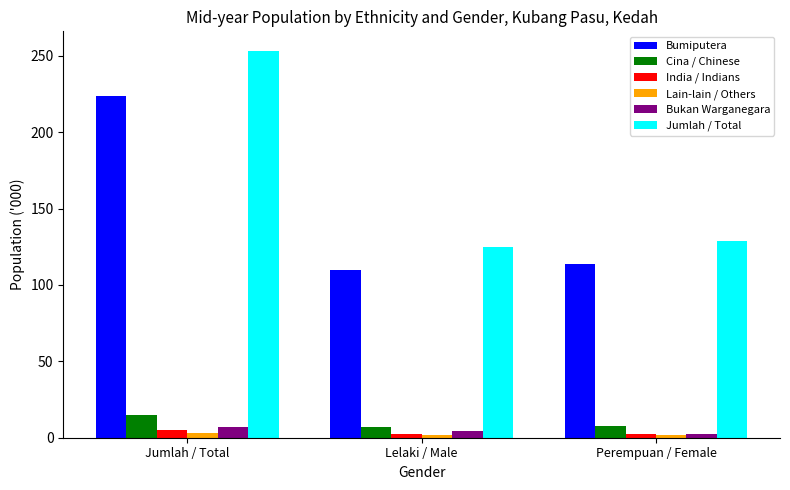

What are all the series names shown in the legend?

Bumiputera, Cina / Chinese, India / Indians, Lain-lain / Others, Bukan Warganegara, Jumlah / Total